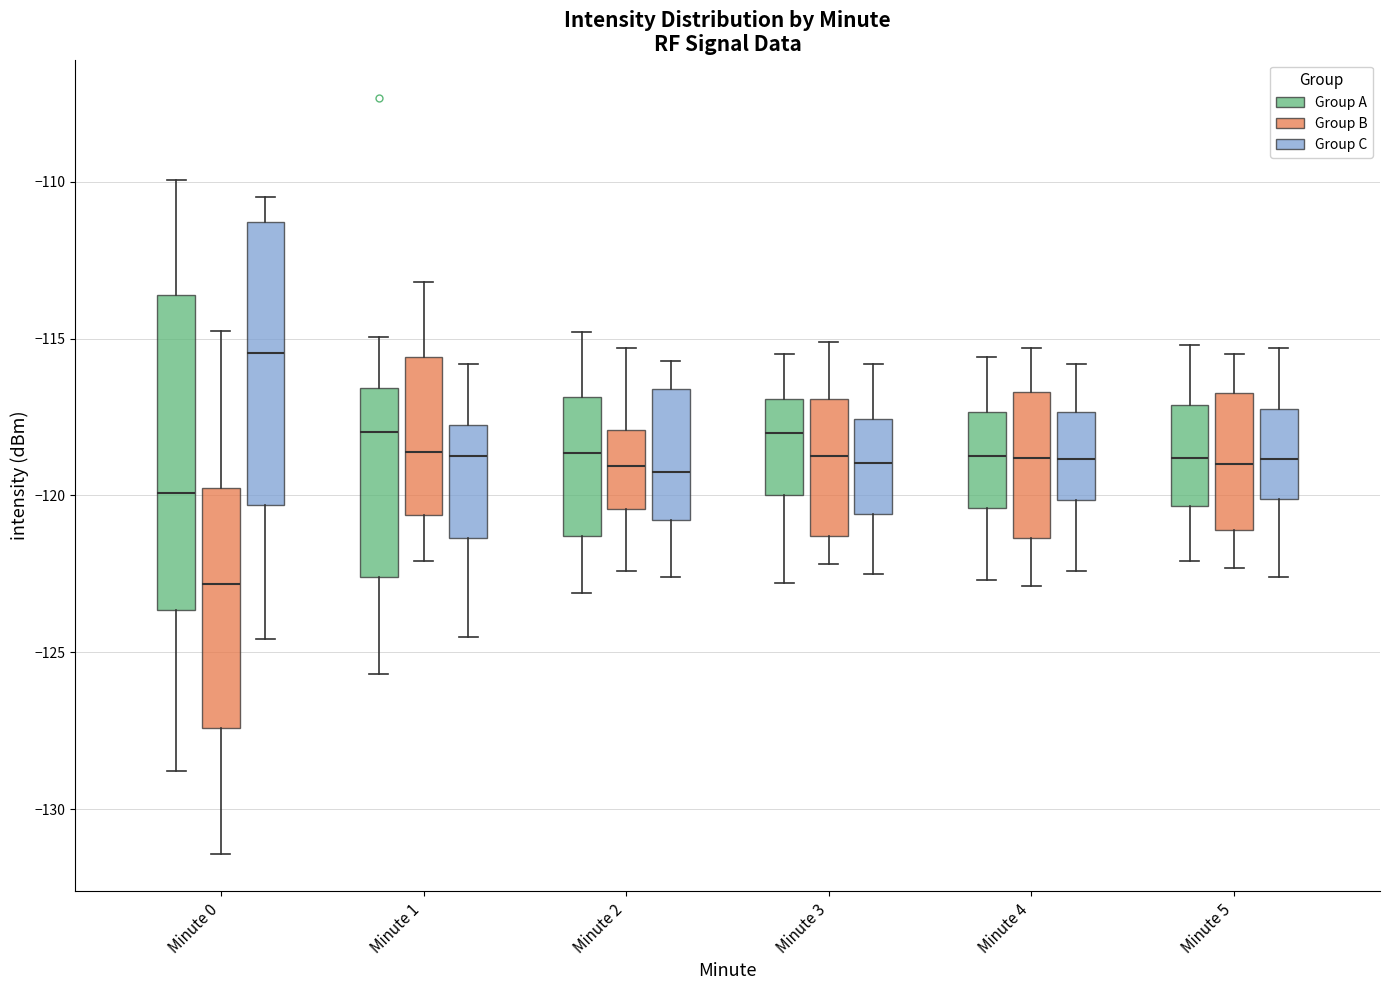

Which box is the tallest, from its lower edge to its upper edge?

Minute 0 (Group A)